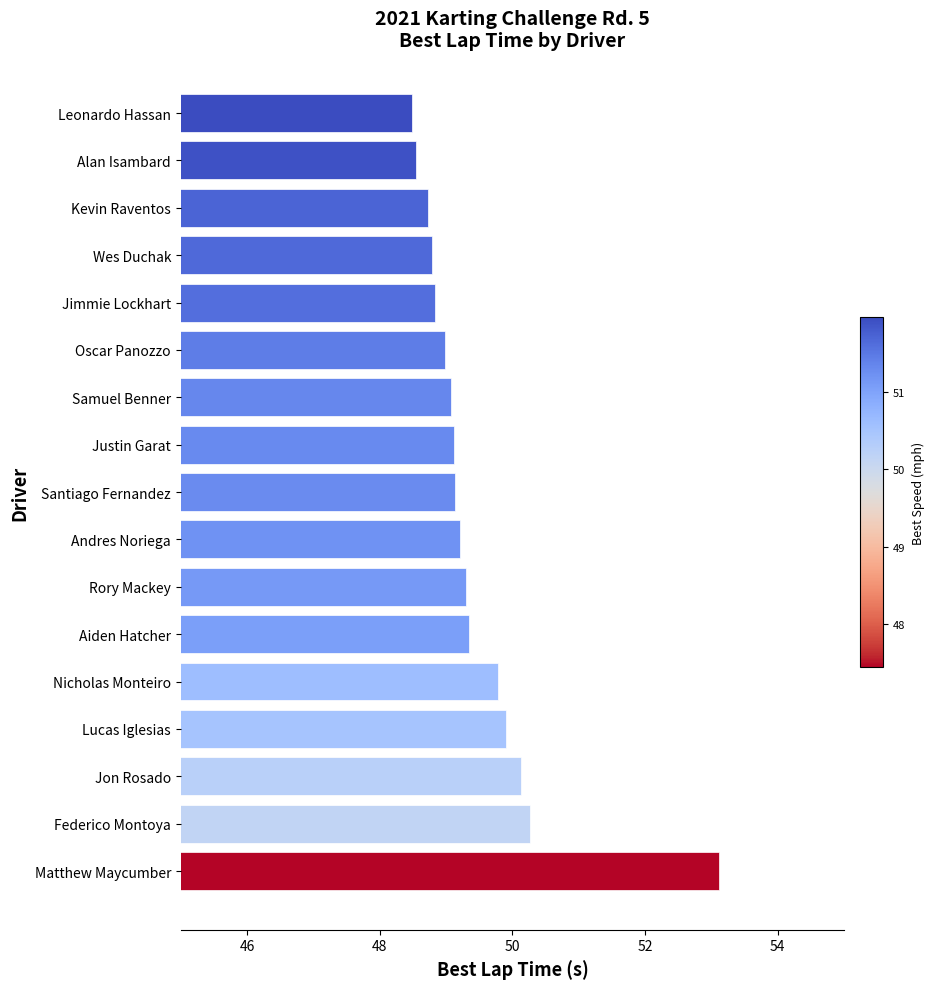

What is the smallest value displayed?

48.5